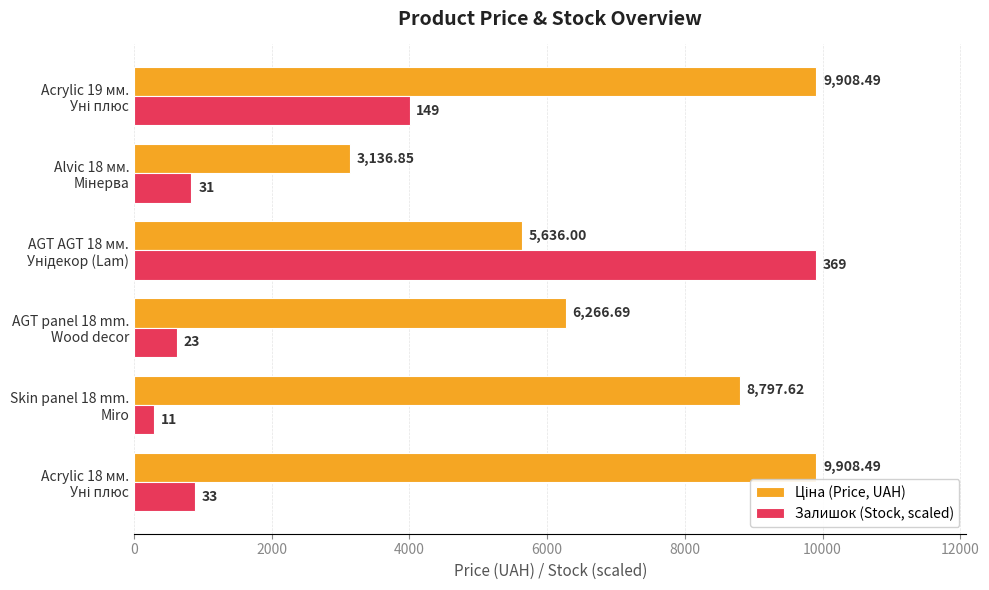

Which series has the widest spread of values?

Залишок (Stock, scaled)